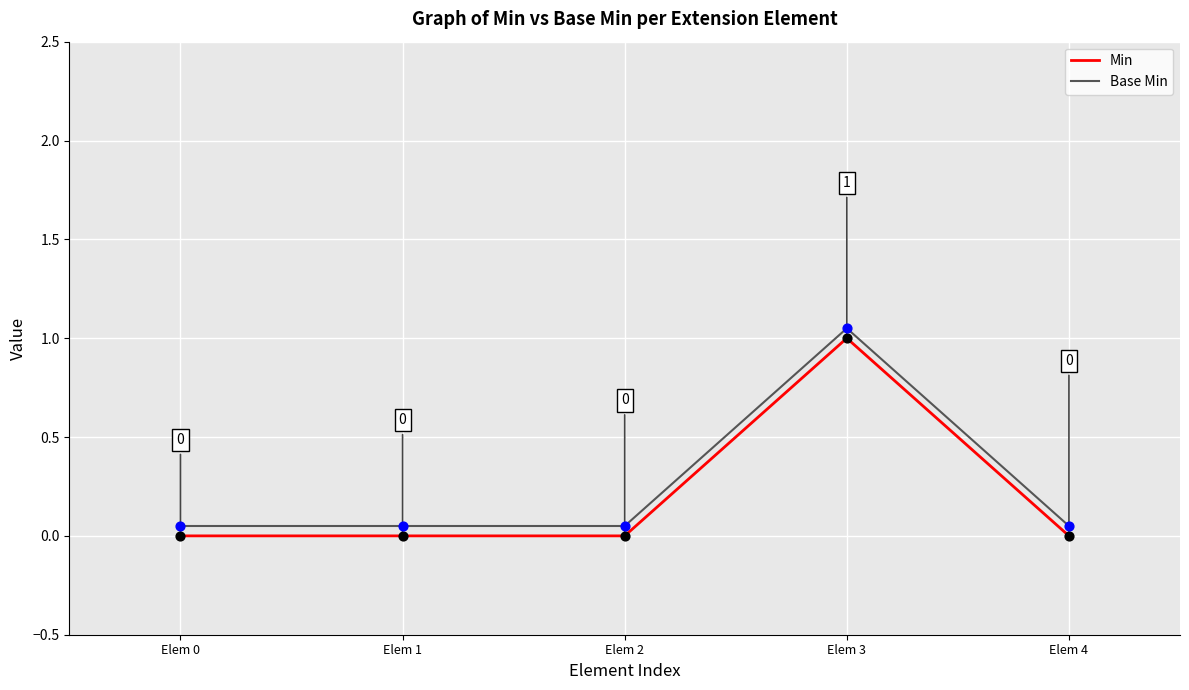

At which category is the sum across all series the highest?

Elem 3